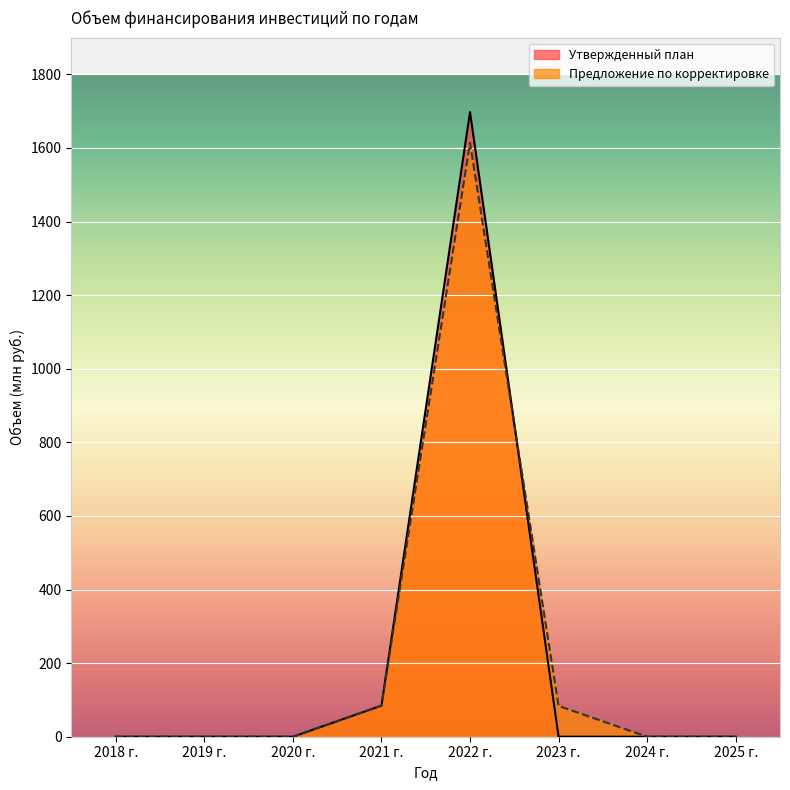

List the series in order of their peak value, lowest first.

Предложение по корректировке, Утвержденный план